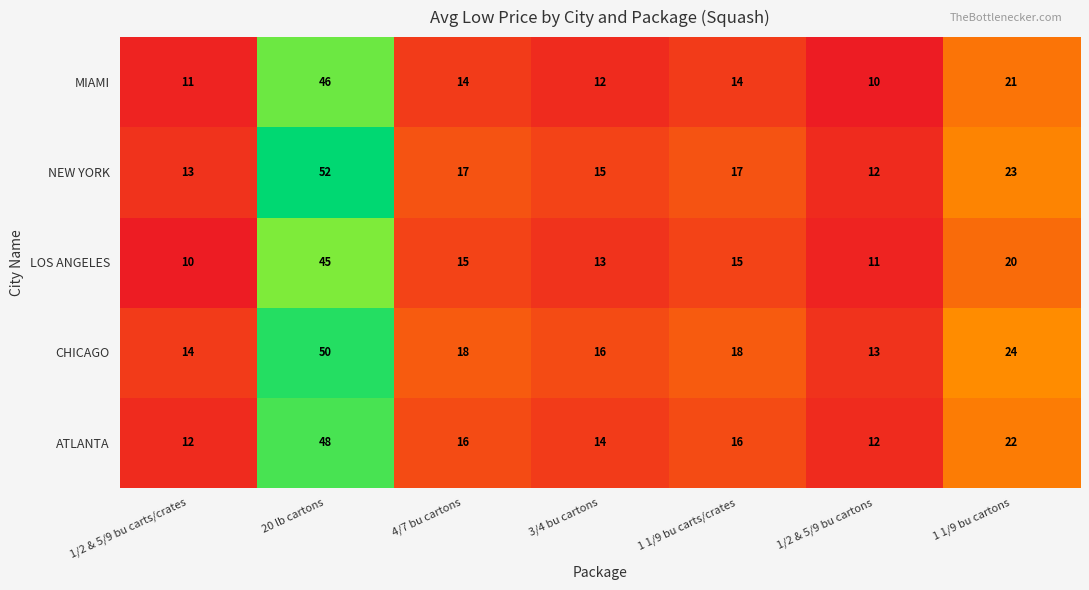

How many values in the MIAMI series are below 14?

3